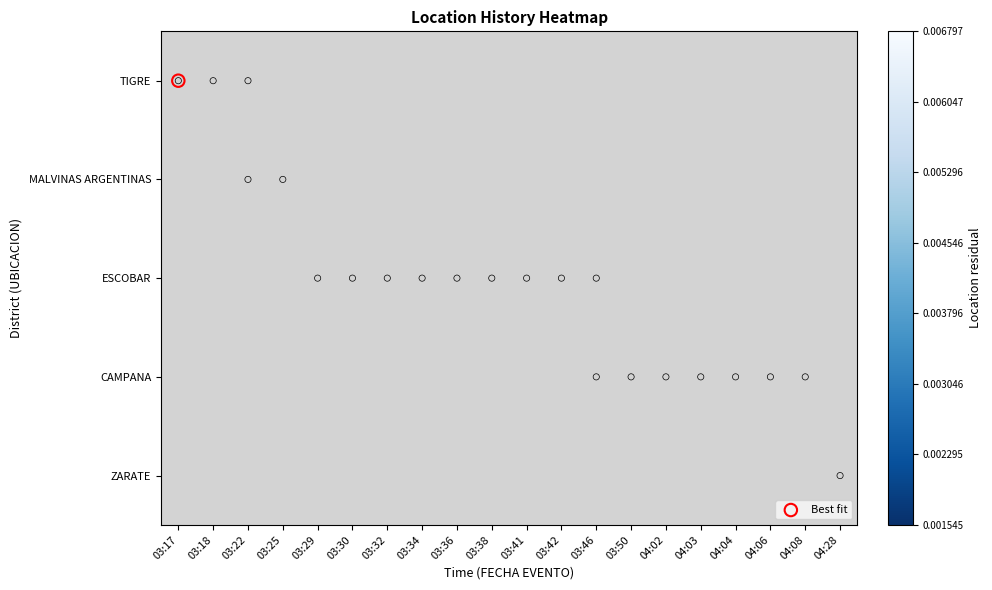

At how many categories does at least one series exceed 0?

20